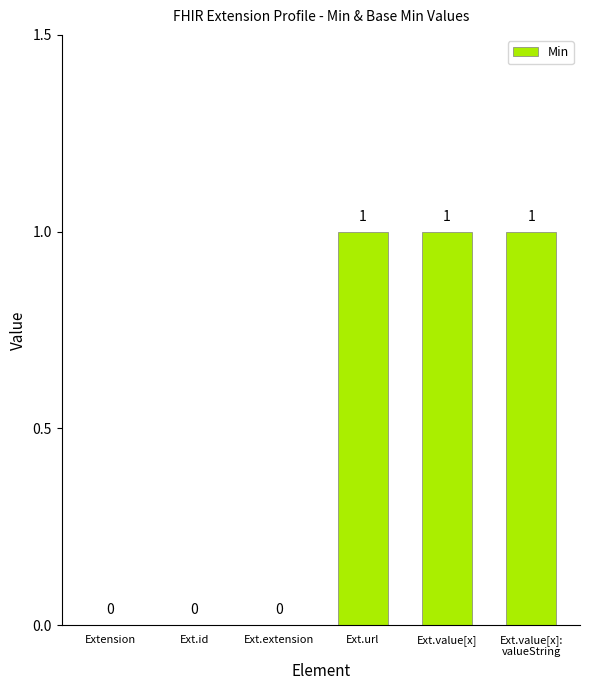

Reading left to right, list all the values displayed in this chart.

Extension=0	Ext.id=0	Ext.extension=0	Ext.url=1	Ext.value[x]=1	Ext.value[x]:
valueString=1